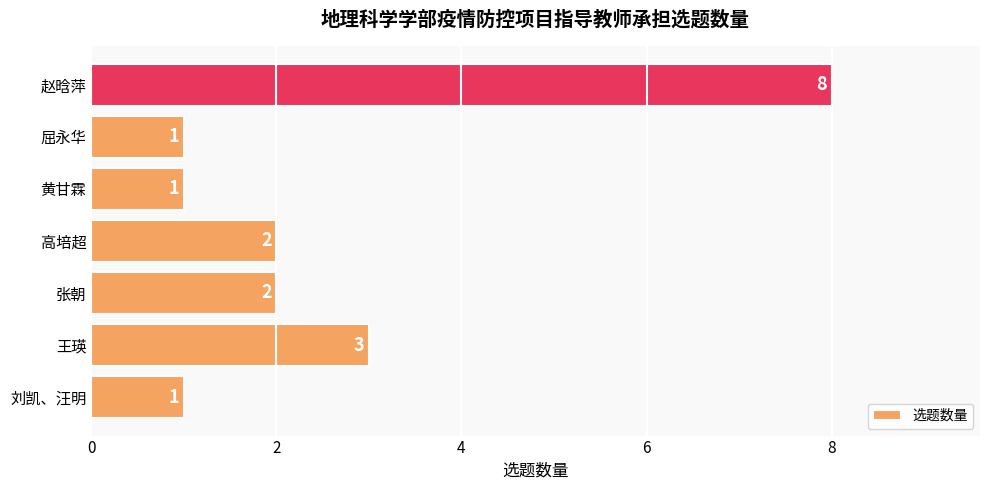

What is the ratio of the value at 高培超 to the value at 黄甘霖?

2.0